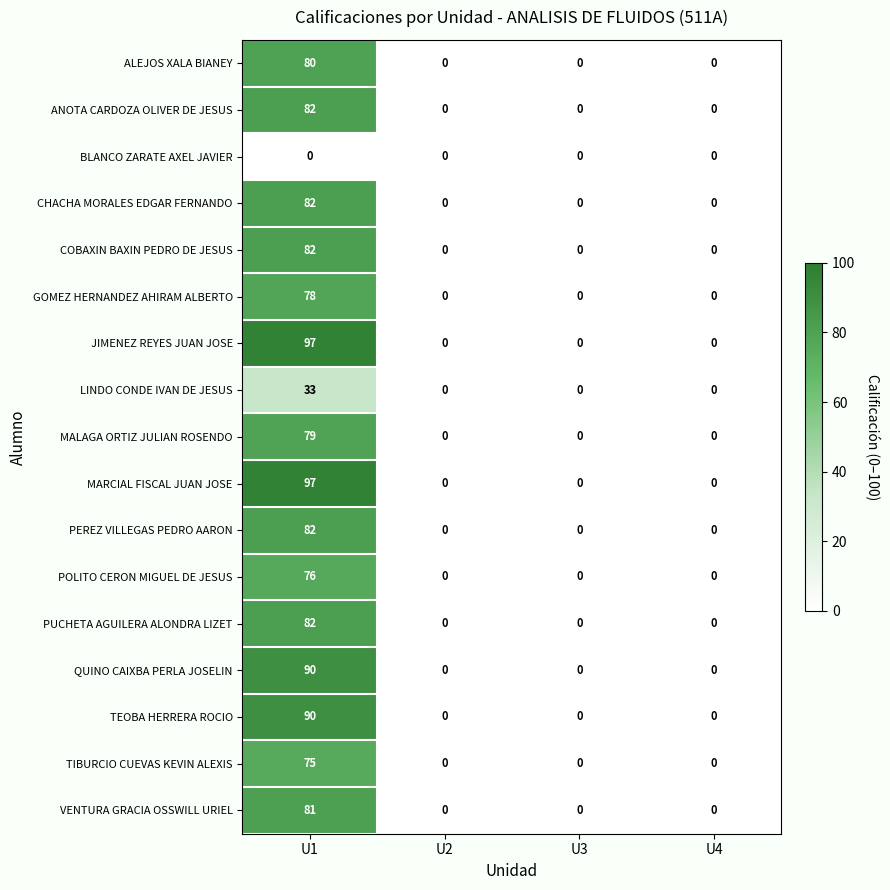

Which category has the highest value across all series?

U1